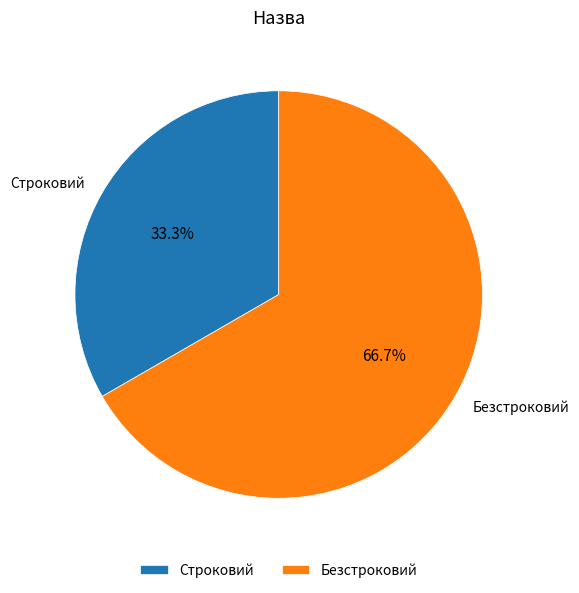

Approximately how many times larger is the value at Строковий compared to Безстроковий?

0.5